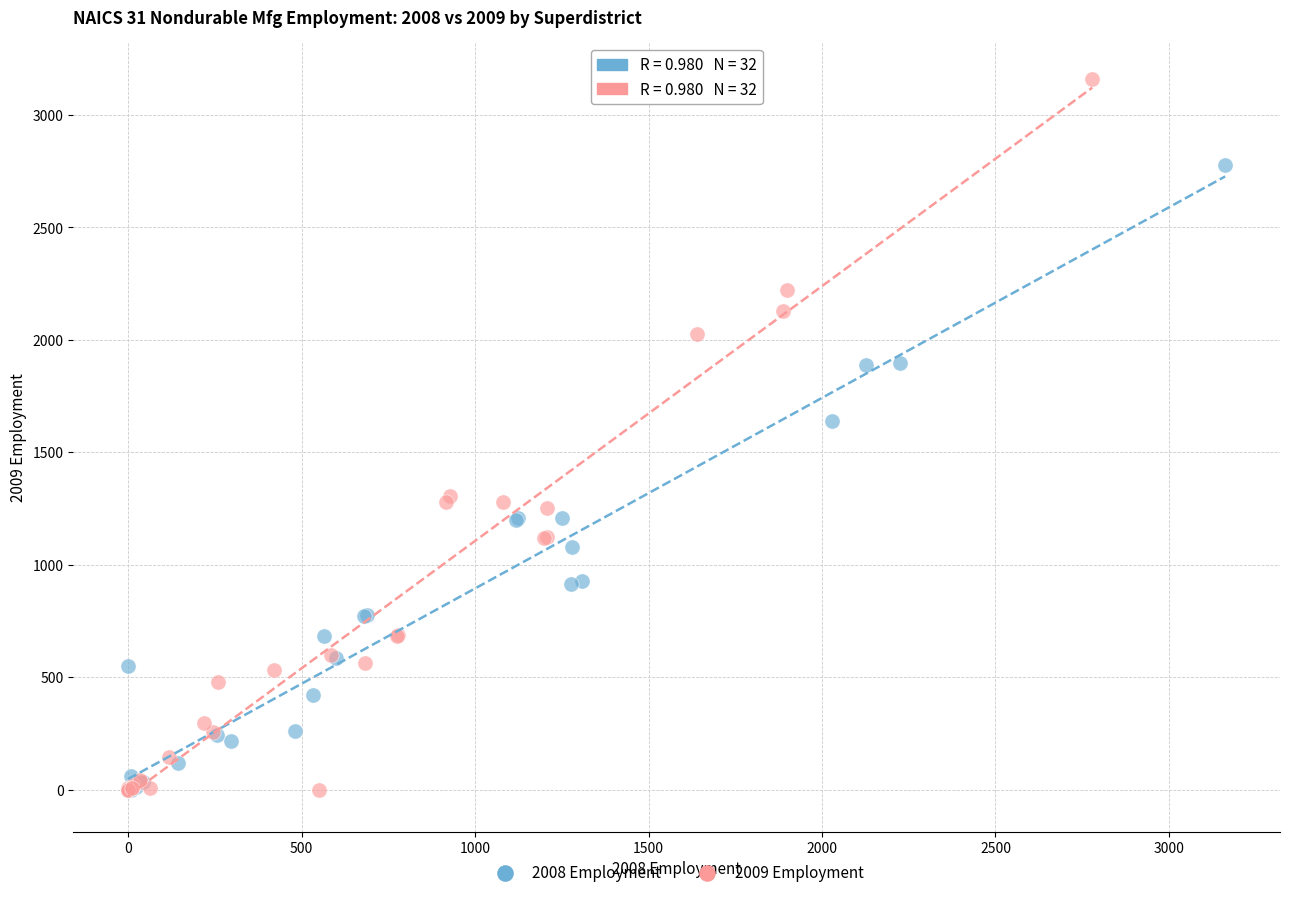

What are all the series names shown in the legend?

2008 Employment, 2009 Employment